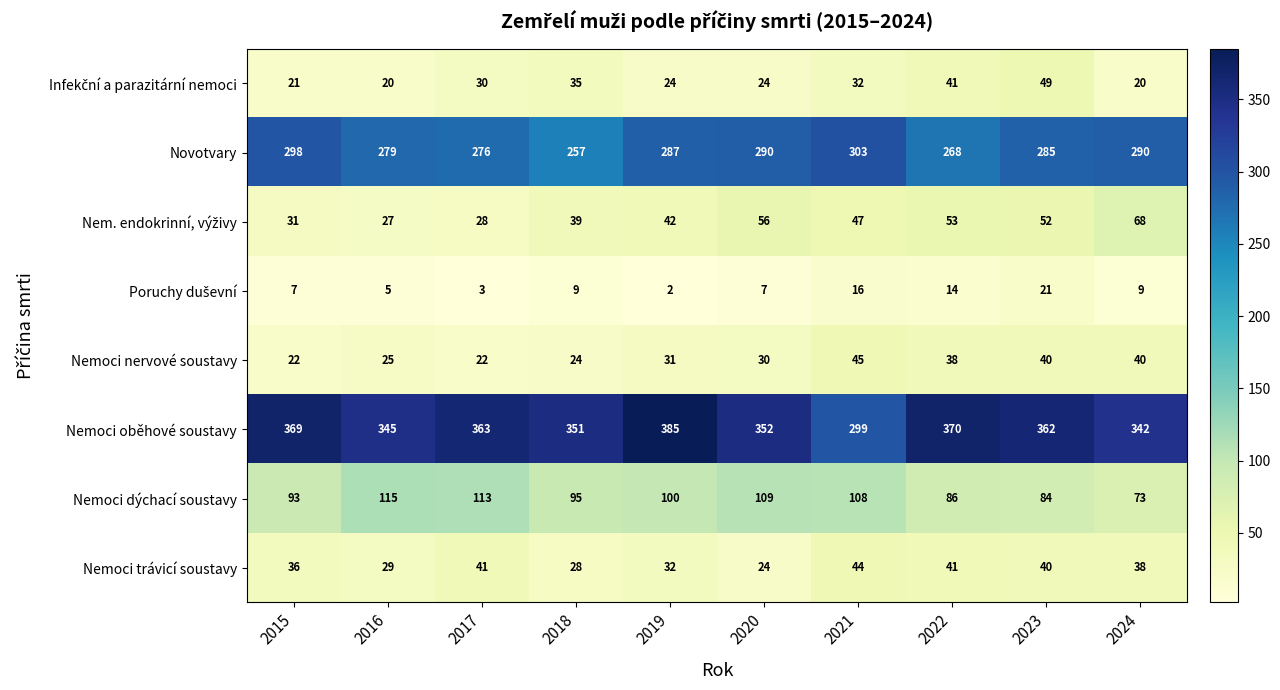

What is the difference between the Nemoci nervové soustavy values at 2015 and 2024?

18